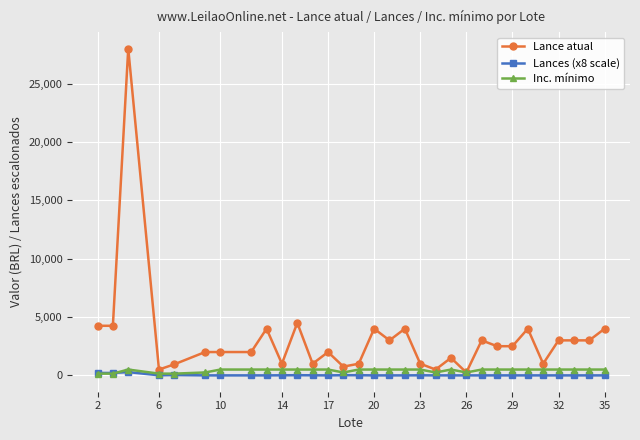

True or false: Lances (x8 scale) and Inc. mínimo intersect in this chart.

True